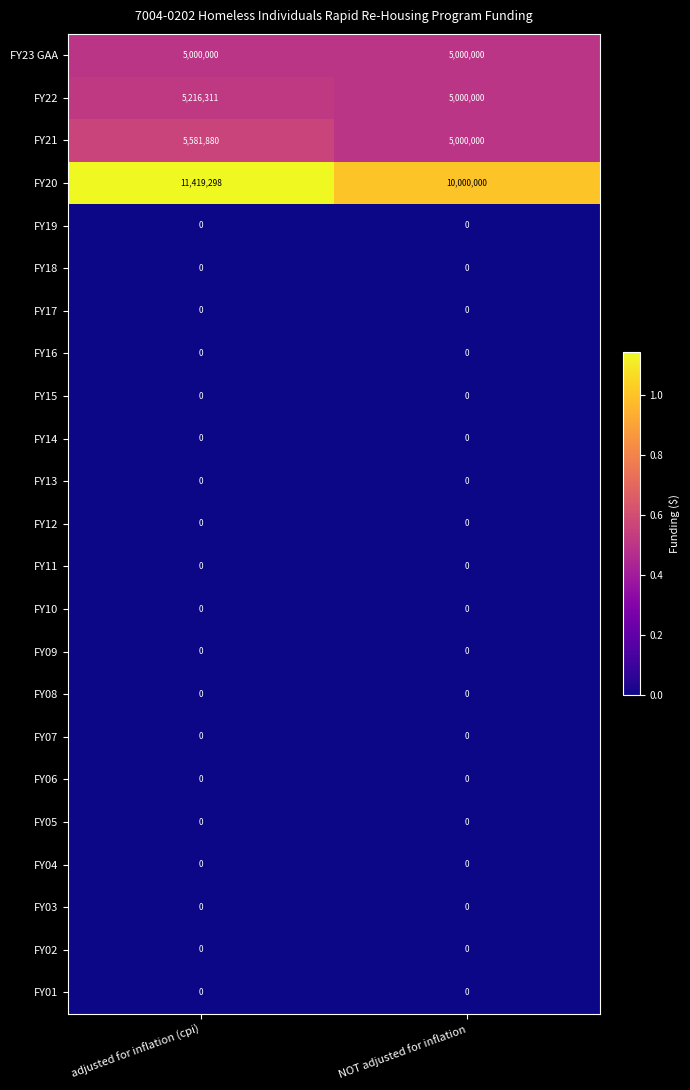

What is the difference between the highest and lowest values at NOT adjusted for inflation?

10000000